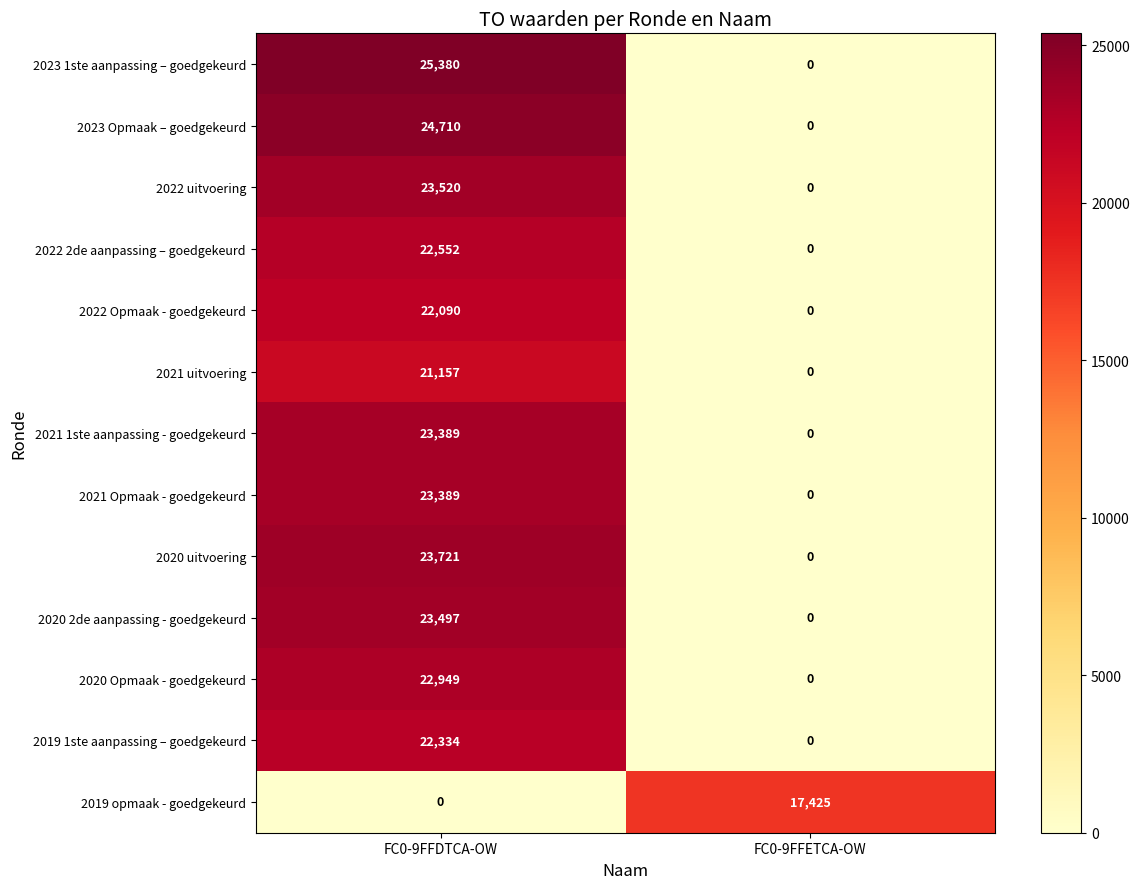

How many distinct data groups are displayed?

13